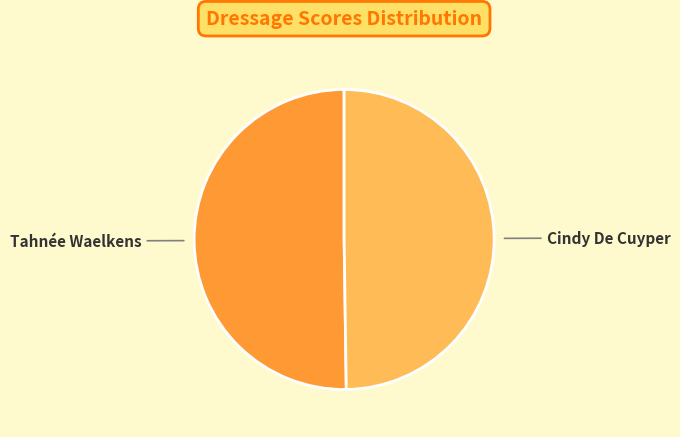

Combined, do Tahnée Waelkens and Cindy De Cuyper account for over 50%?

Yes